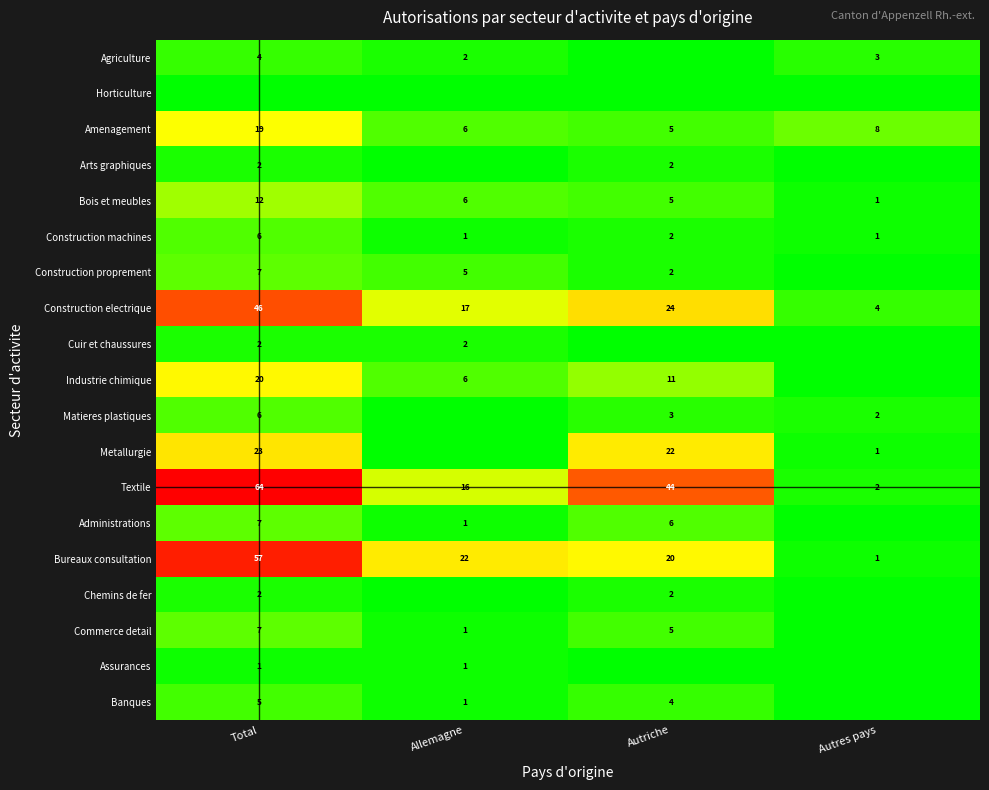

Is the value of Metallurgie at Autres pays greater than the value of Construction proprement at Total?

No